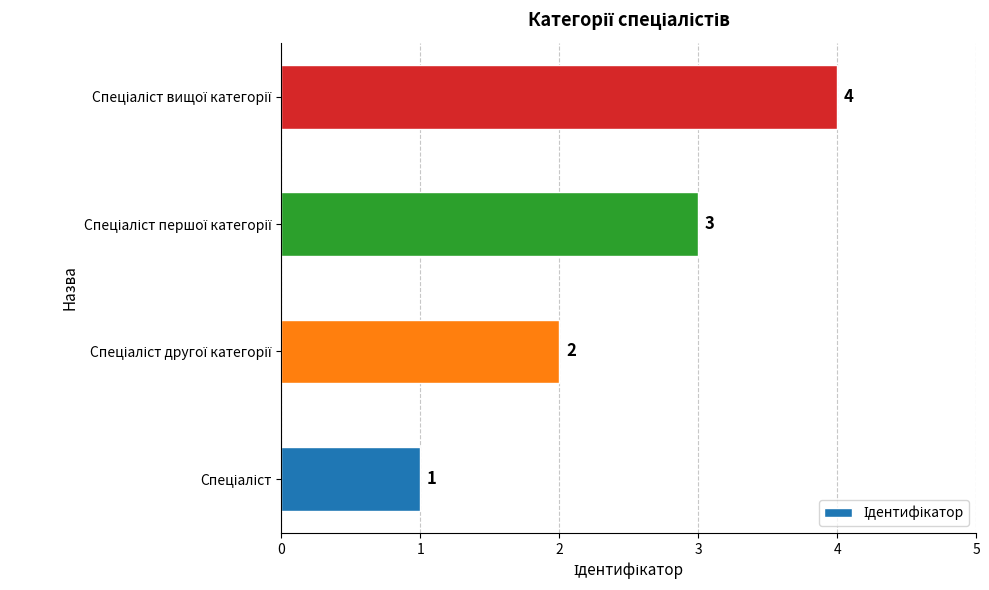

What is the greatest value displayed?

4